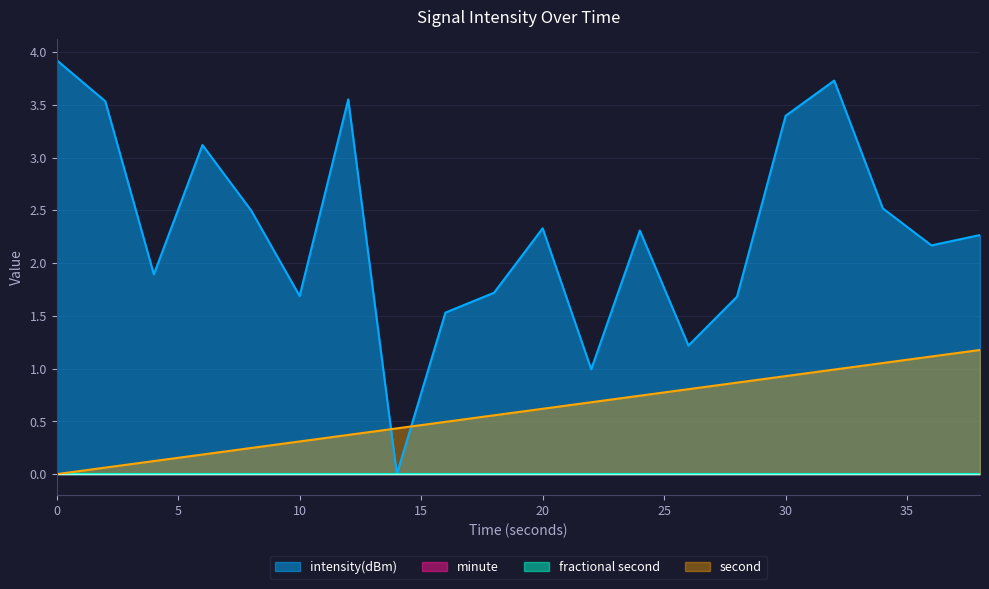

Is the value of second at 4 greater than the value of intensity(dBm) at 38?

No